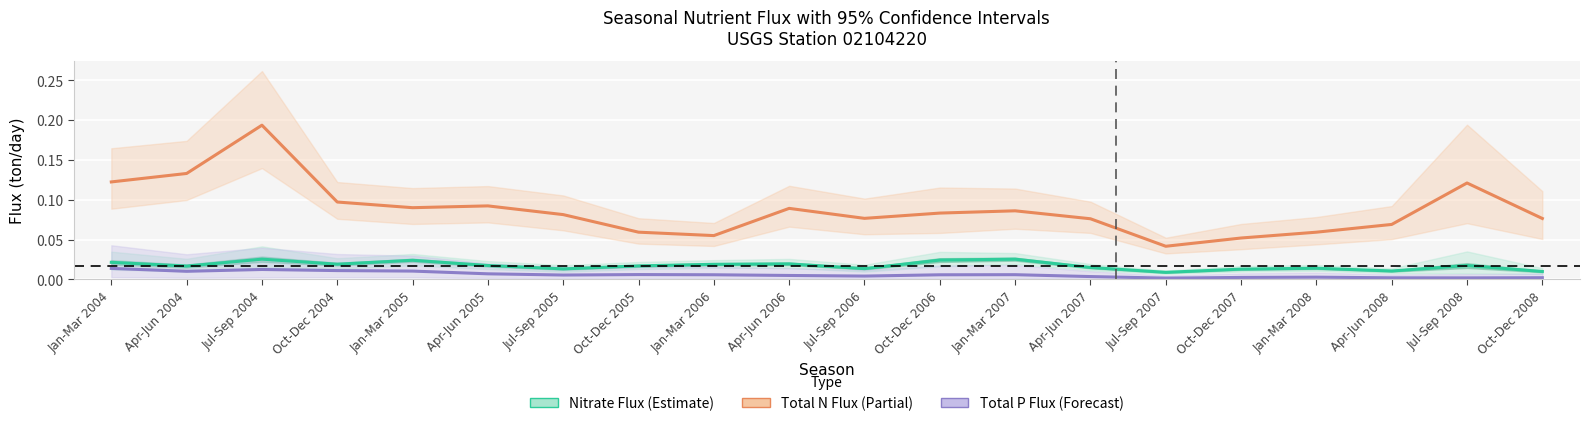

The Total N Flux (ton/day) series shows 0.0 at Oct-Dec 2006. True or false?

False